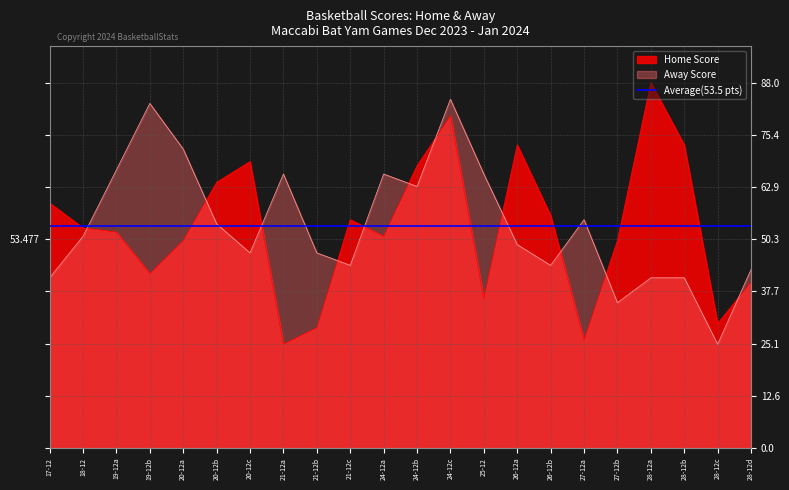

What is the minimum value shown in the chart?

25